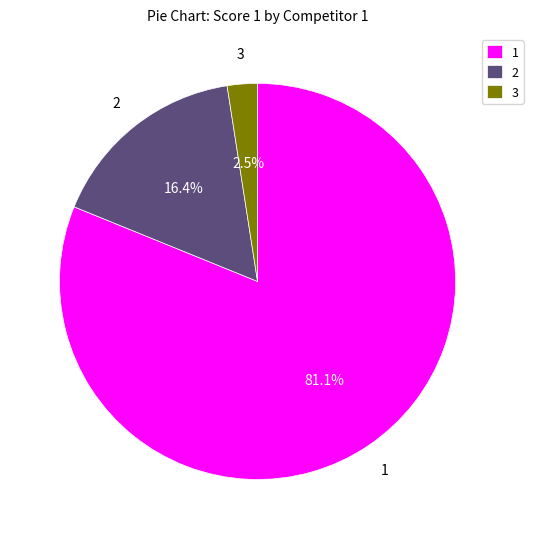

How many slices are in this pie chart?

3